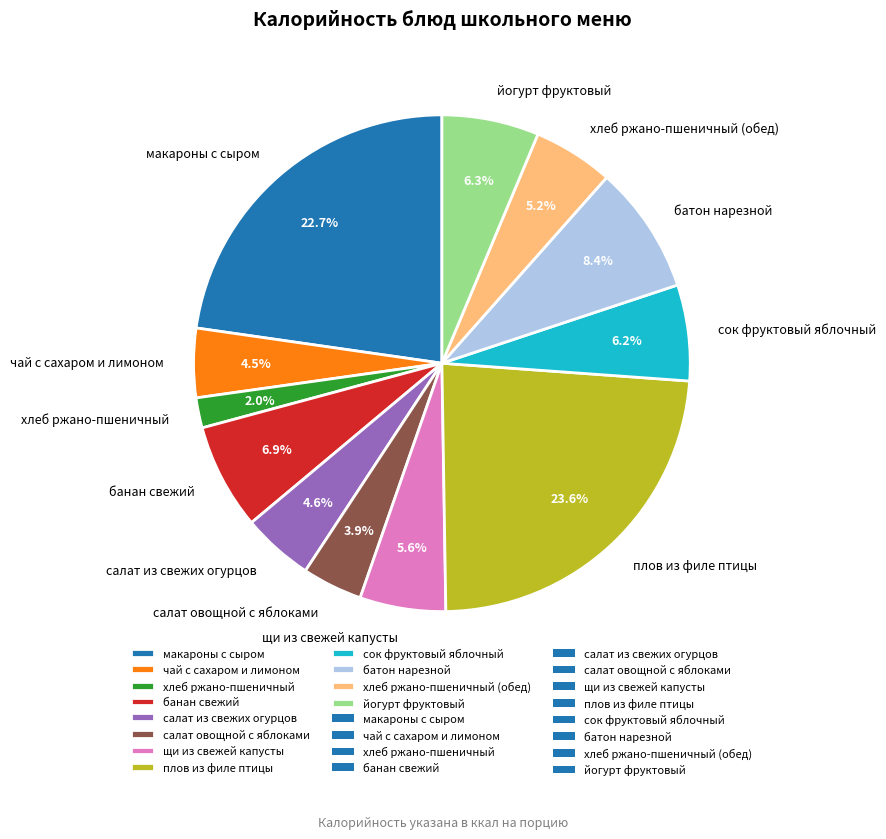

Between йогурт фруктовый and хлеб ржано-пшеничный, which is larger?

йогурт фруктовый